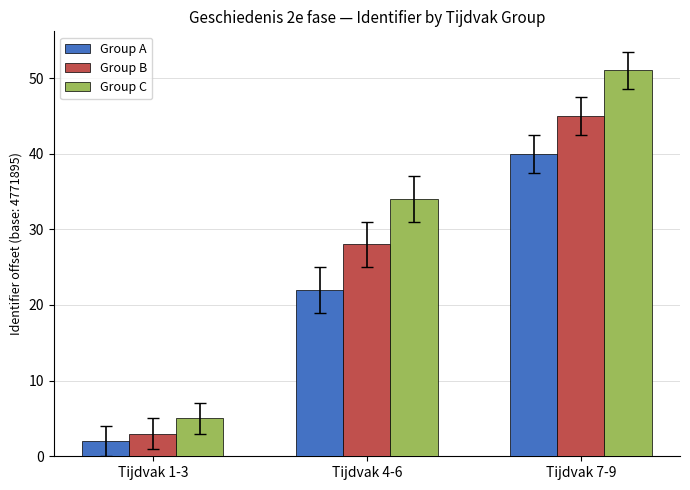

What is the difference between the highest and lowest values at Tijdvak 4-6?

12